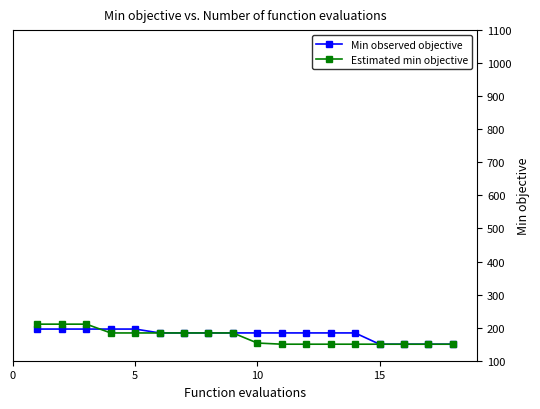

What is the maximum value shown in the chart?

210.6